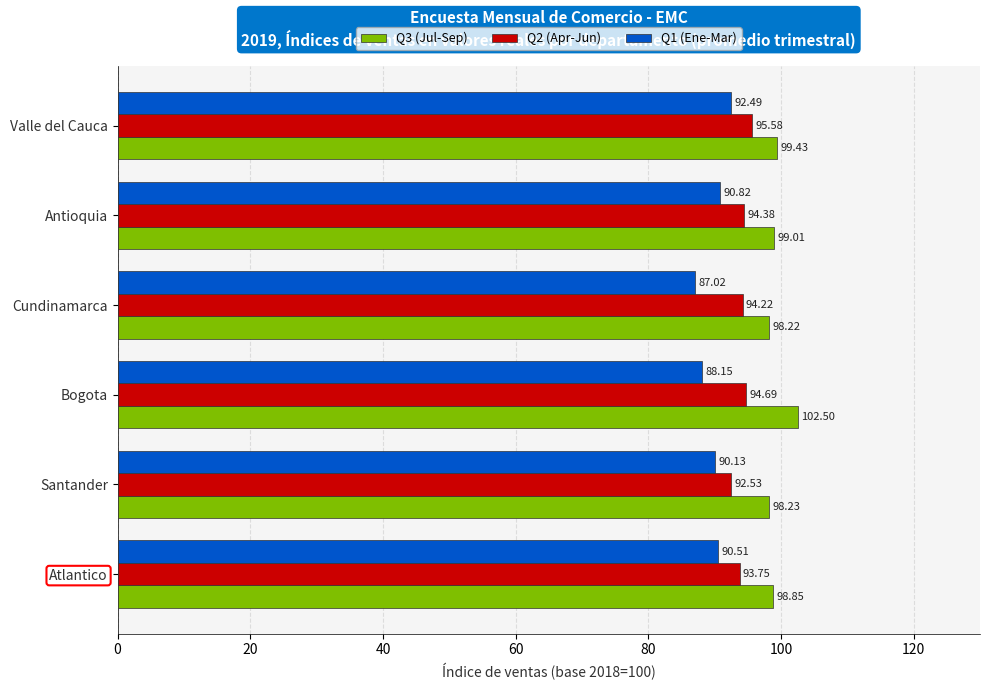

What is the sum of the Q2 (Apr-Jun) values at Atlantico and Cundinamarca?

188.0